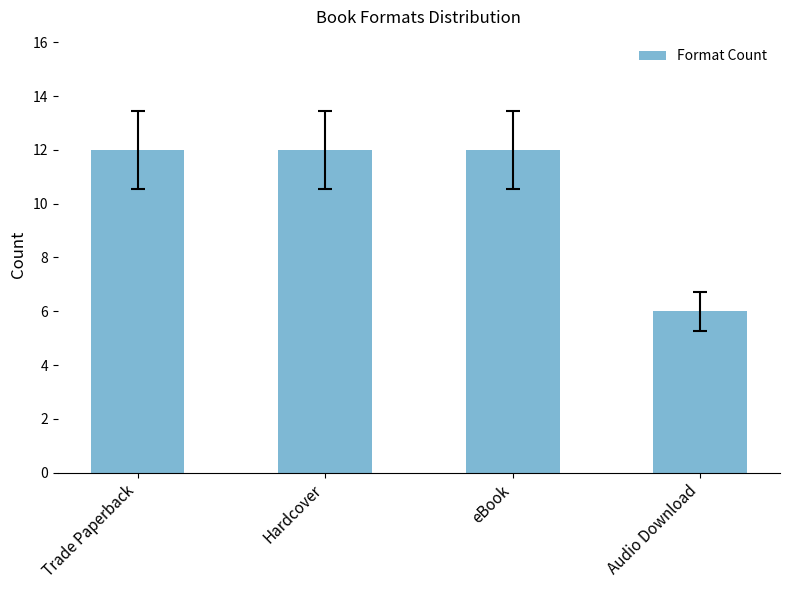

Count the values in the range 12 to 13.

3